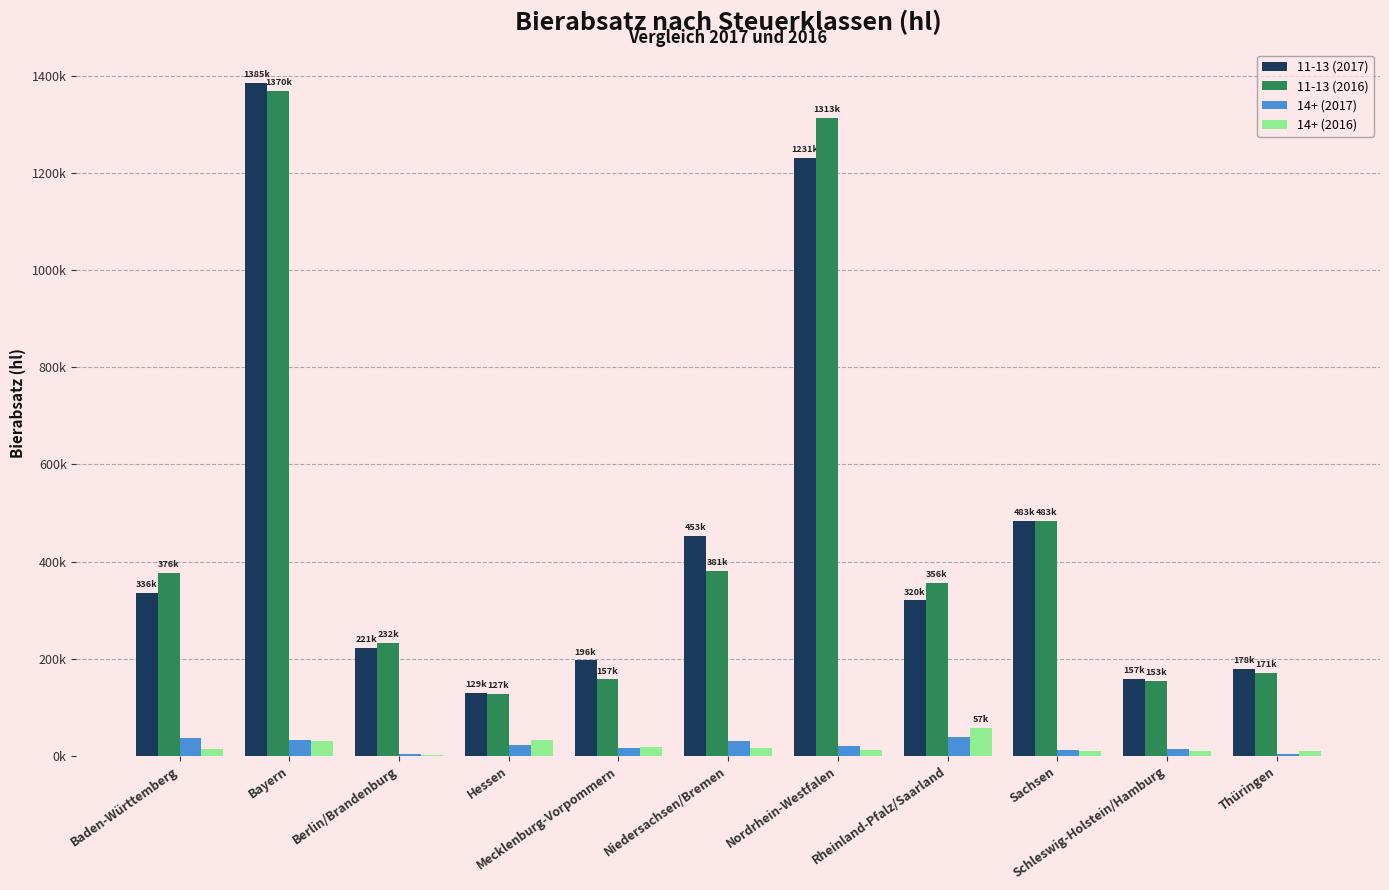

What is the difference between the second highest and second lowest values in the 11-13 (2017) series?

1073496.1